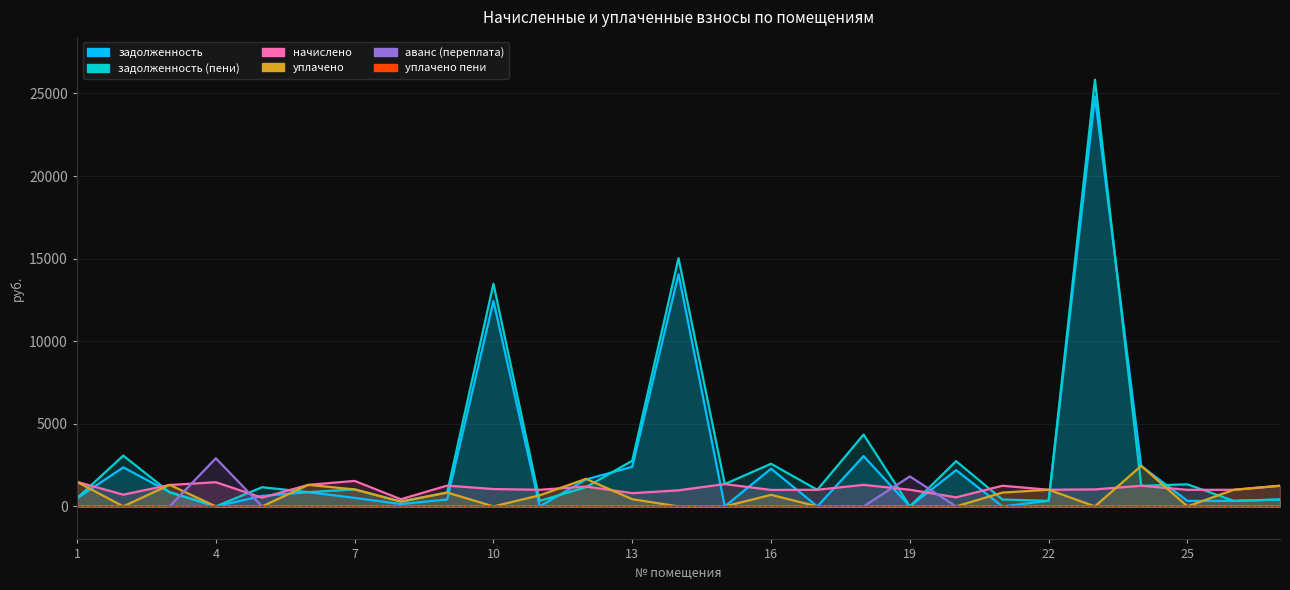

What is the total value across all series at 24?

7391.6